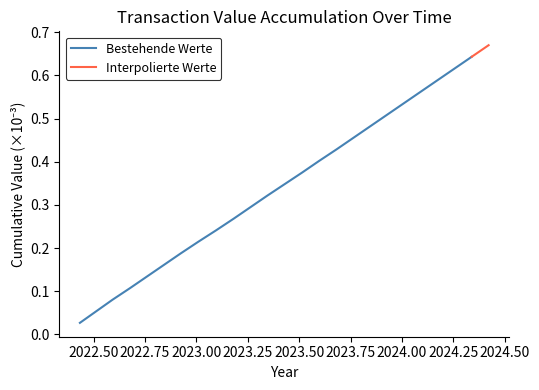

What is the difference between the maximum and minimum values?

0.6